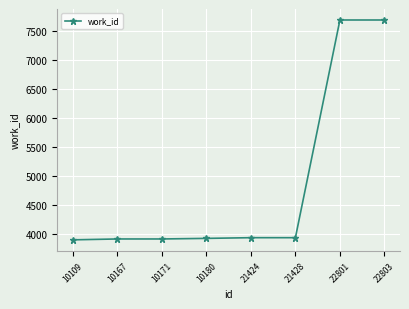

What is the difference between the values at 10180 and 22803?

3756